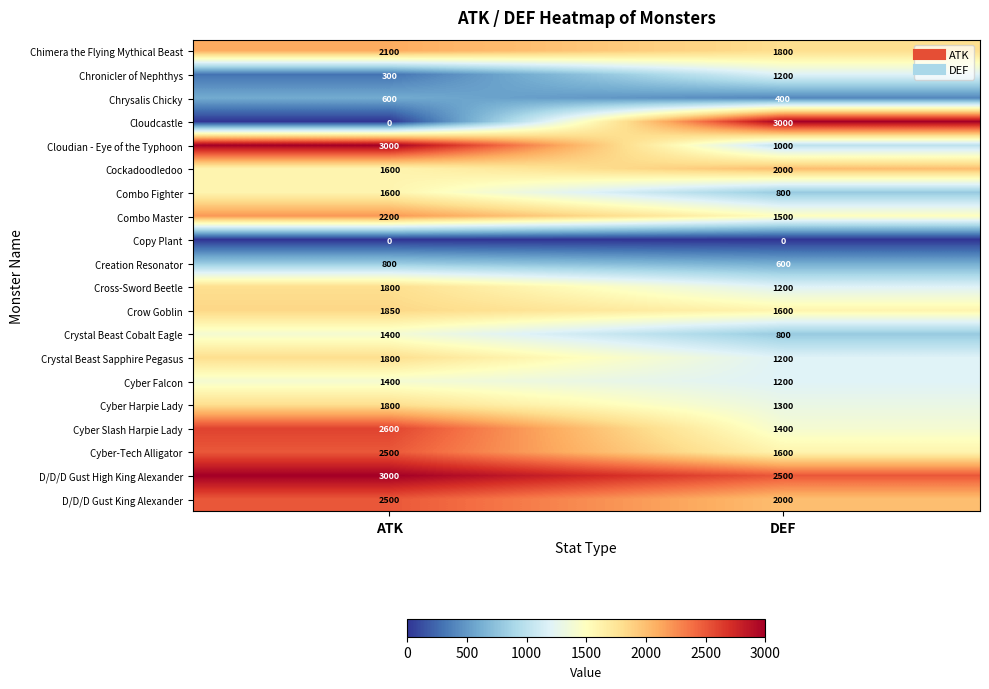

Between ATK and DEF, which series saw the biggest shift?

Cloudcastle